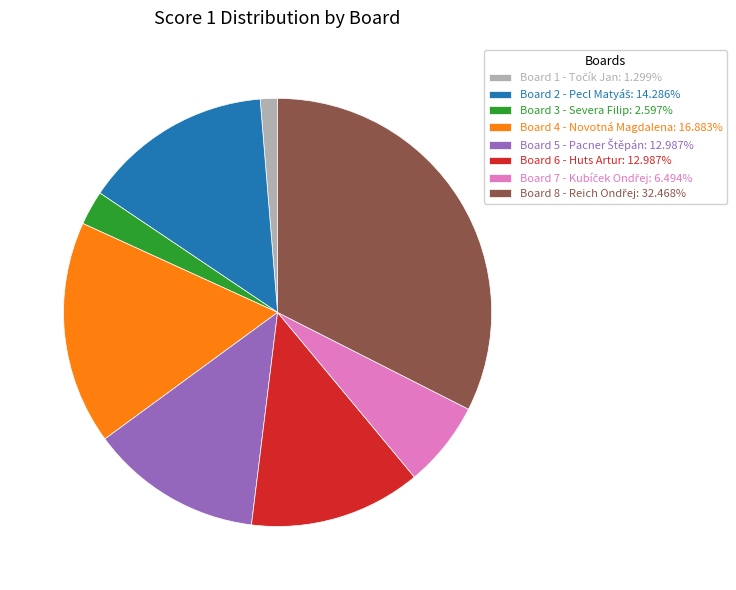

Combined, do Board 4 - Novotná Magdalena: 16.883% and Board 3 - Severa Filip: 2.597% account for over 50%?

No